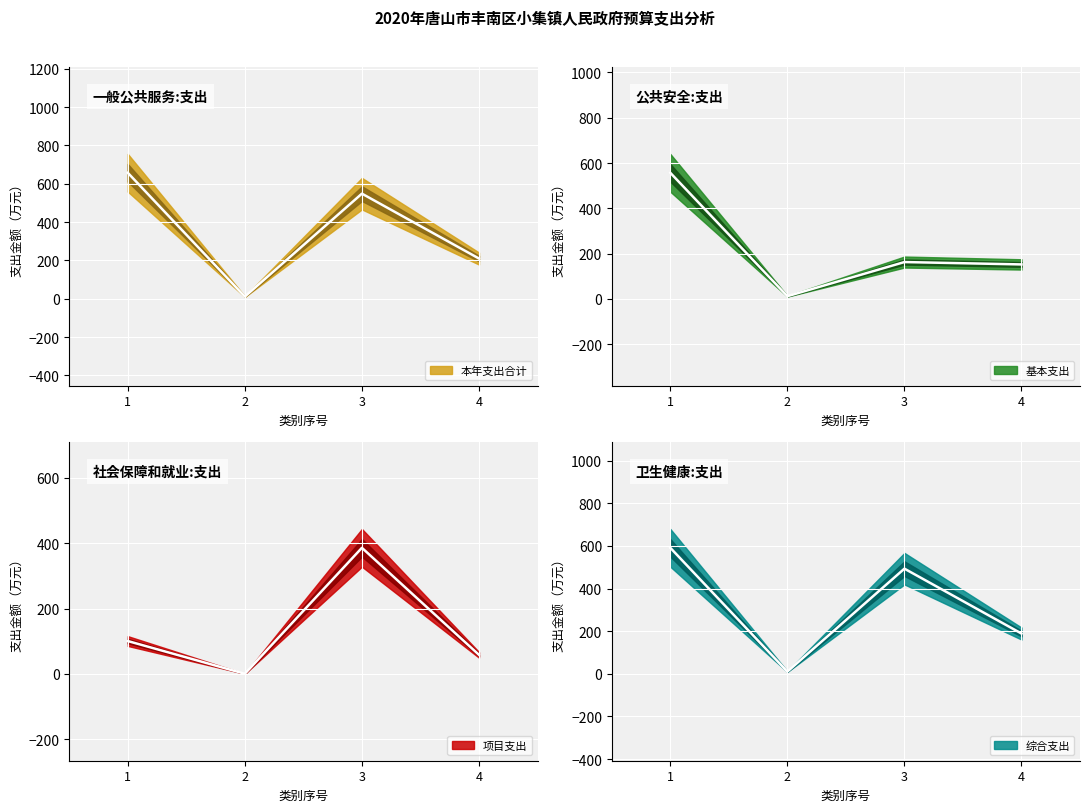

Between 2 and 4, which series saw the biggest shift?

本年支出合计